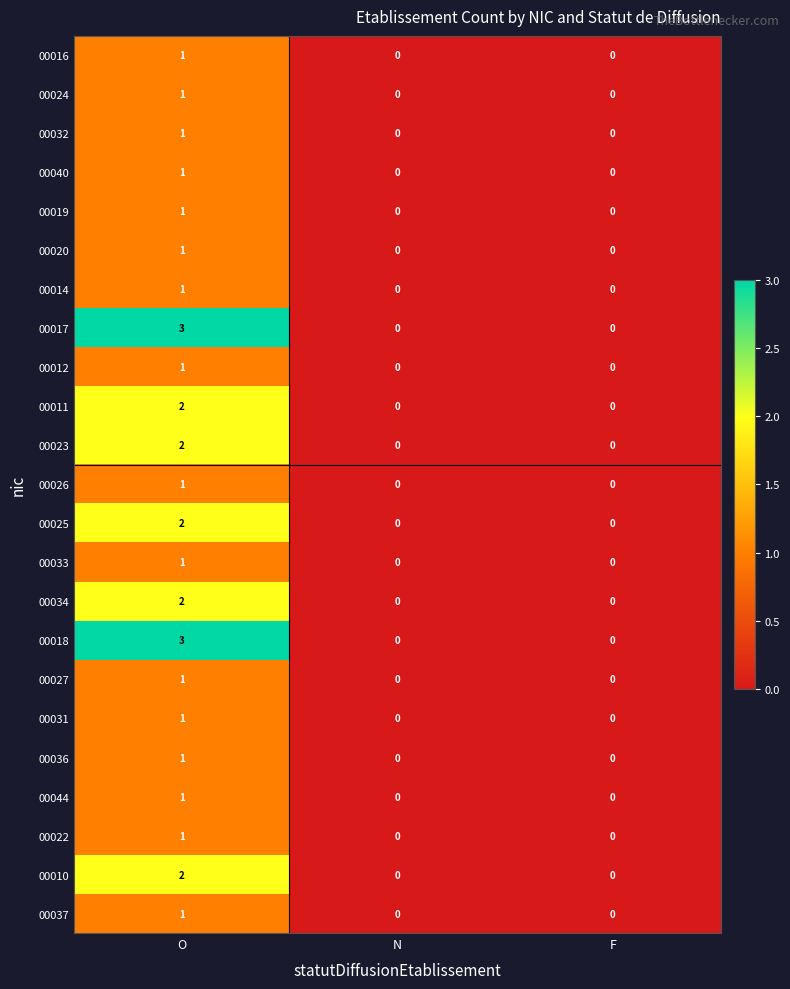

At which category is the sum across all series the highest?

O